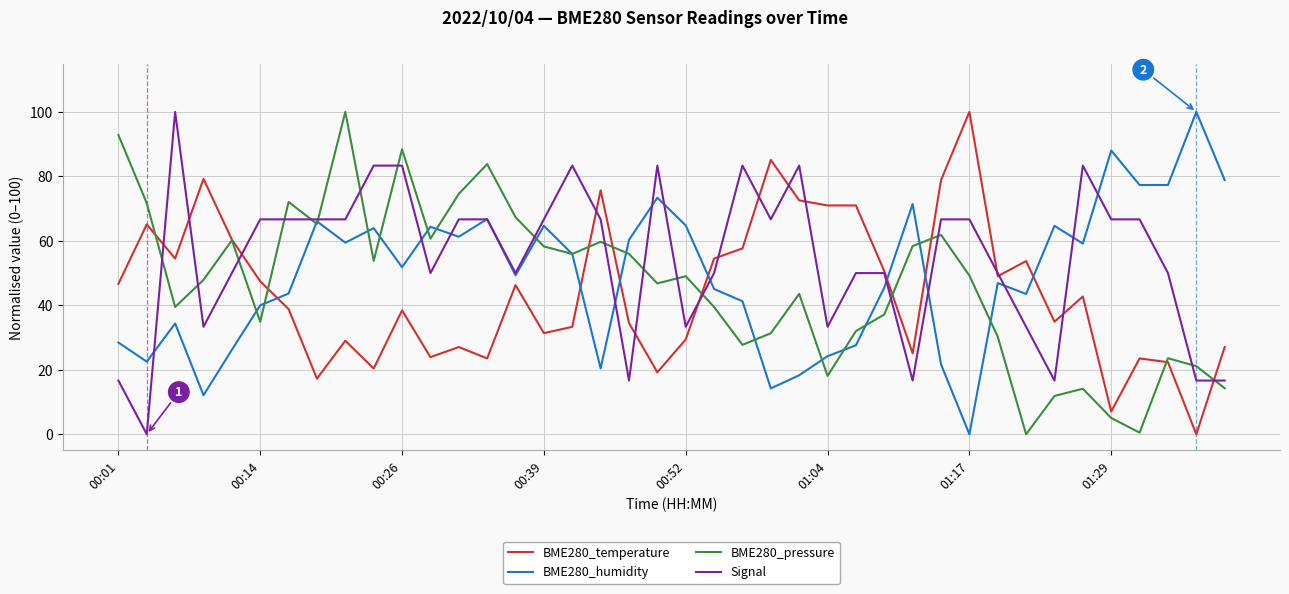

Does the chart have visible grid lines?

Yes